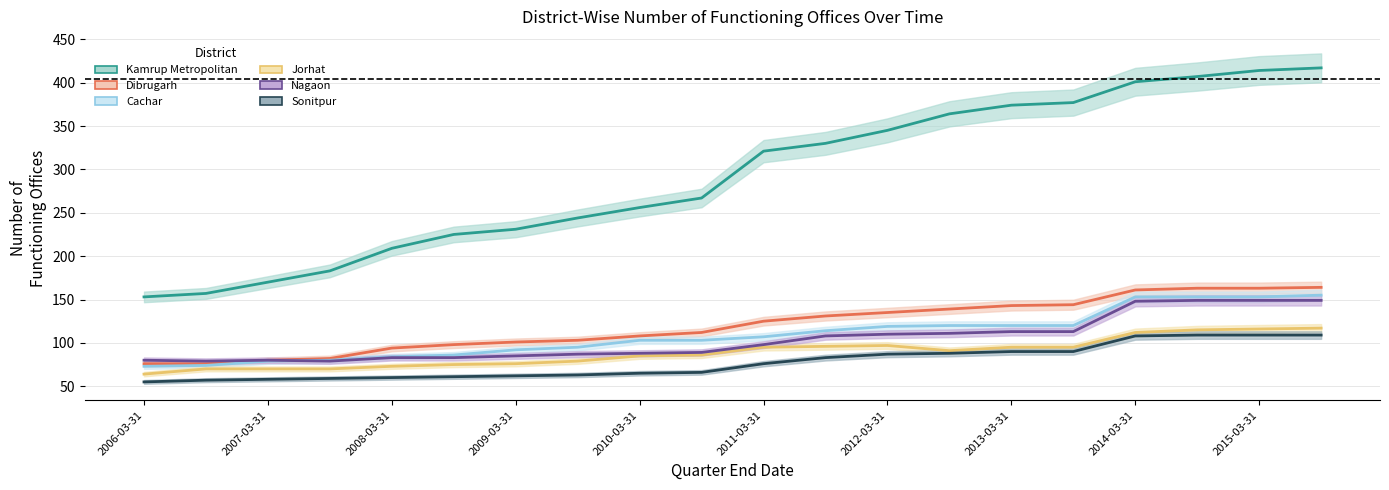

The value of Nagaon at 2012-03-31 is 50. True or false?

False